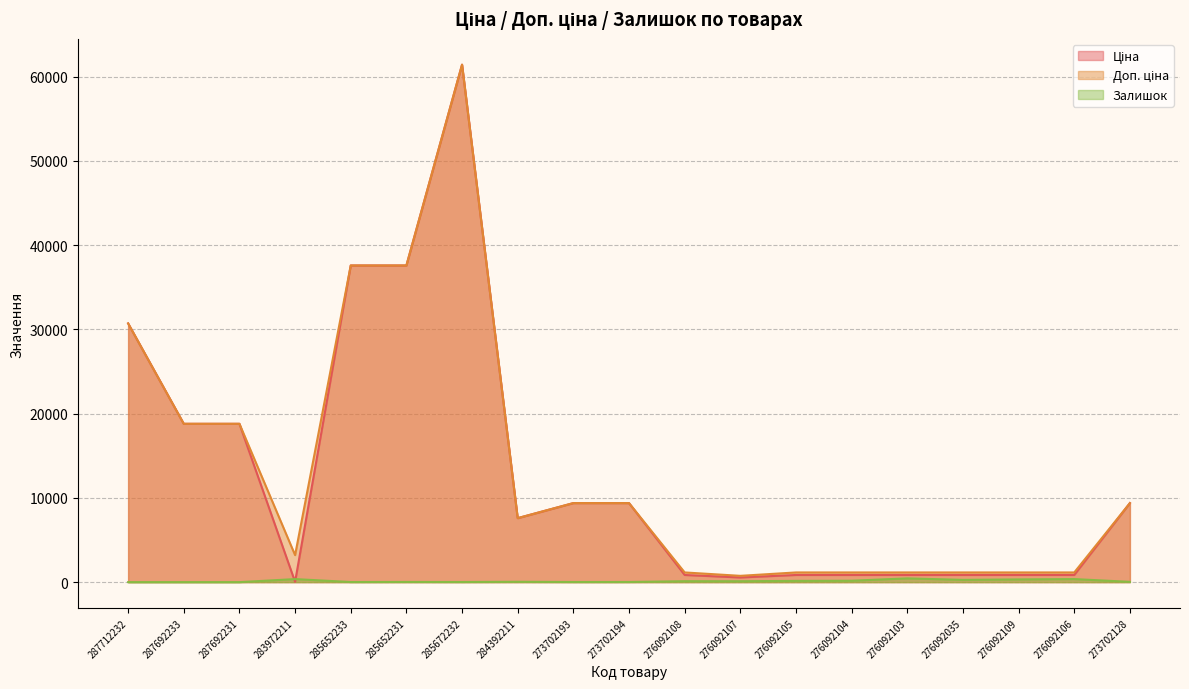

Reading left to right, list all the values displayed in this chart.

Ціна: 30717.1	18796.8	18796.8	32.0	37593.6	37593.6	61434.3	7596.5	9384.0	9384.0	848.4	551.5	848.4	848.4	848.4	848.4	848.4	848.4	9384.0
Доп. ціна: 30717.1	18796.8	18796.8	3205.0	37593.6	37593.6	61434.3	7596.5	9384.0	9384.0	1149.7	747.0	1149.7	1149.7	1149.7	1149.7	1149.7	1149.7	9384.0
Залишок: 0.0	0.0	0.0	360.0	13.0	23.0	16.0	43.0	16.0	18.0	112.0	107.0	149.0	167.0	446.0	268.0	322.0	362.0	34.0